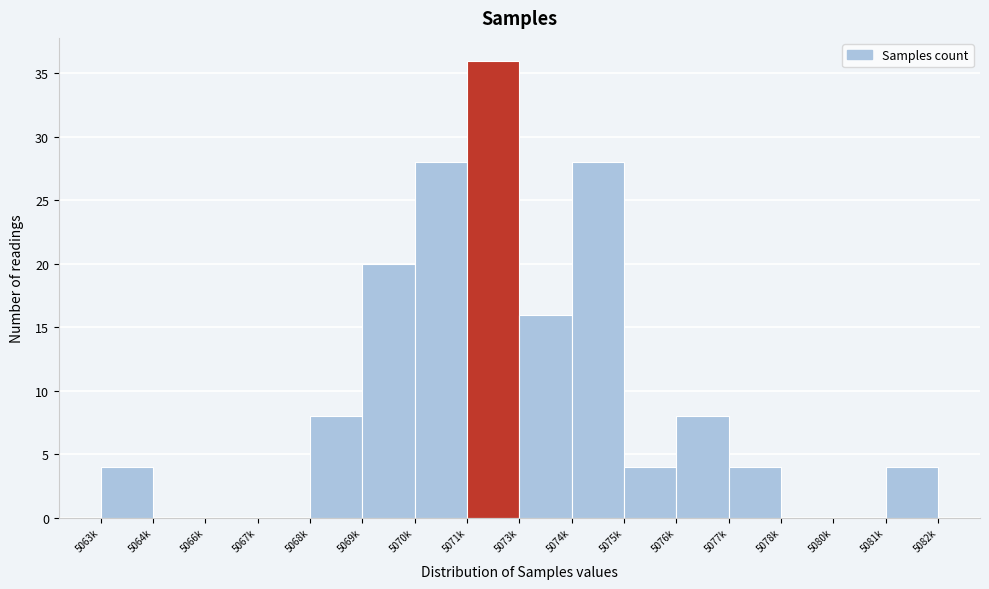

Reading left to right, transcribe all the data shown in this chart.

5063k=4	5064k=0	5066k=0	5067k=0	5068k=8	5069k=20	5070k=28	5071k=36	5073k=16	5074k=28	5075k=4	5076k=8	5077k=4	5078k=0	5080k=0	5081k=4